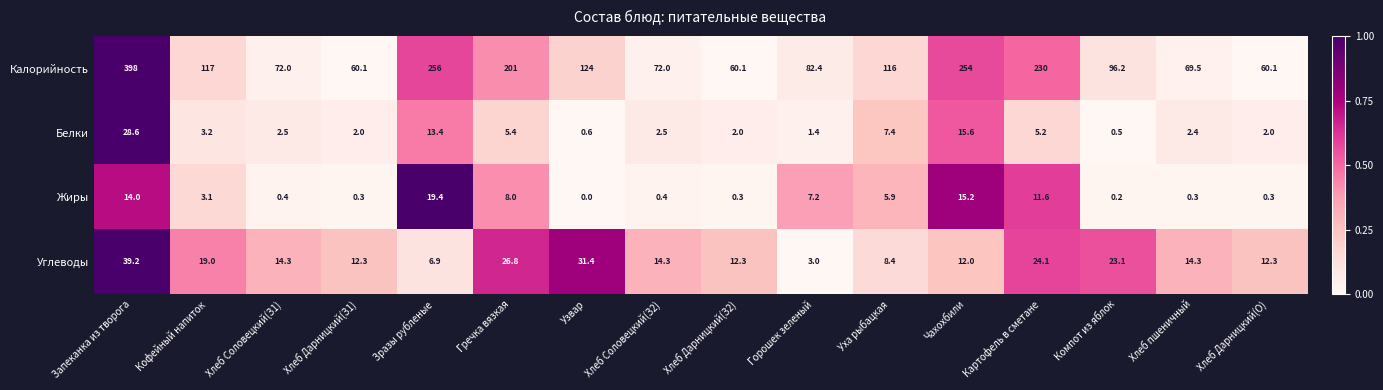

Which category has the highest value in the Белки series?

Запеканка из творога